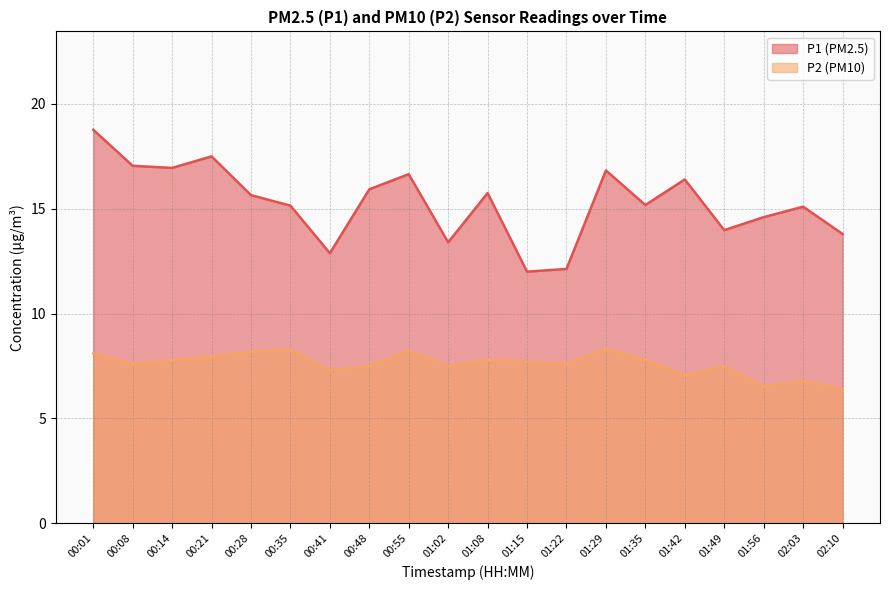

Is the value of P1 at 00:48 greater than the value of P2 at 00:28?

Yes